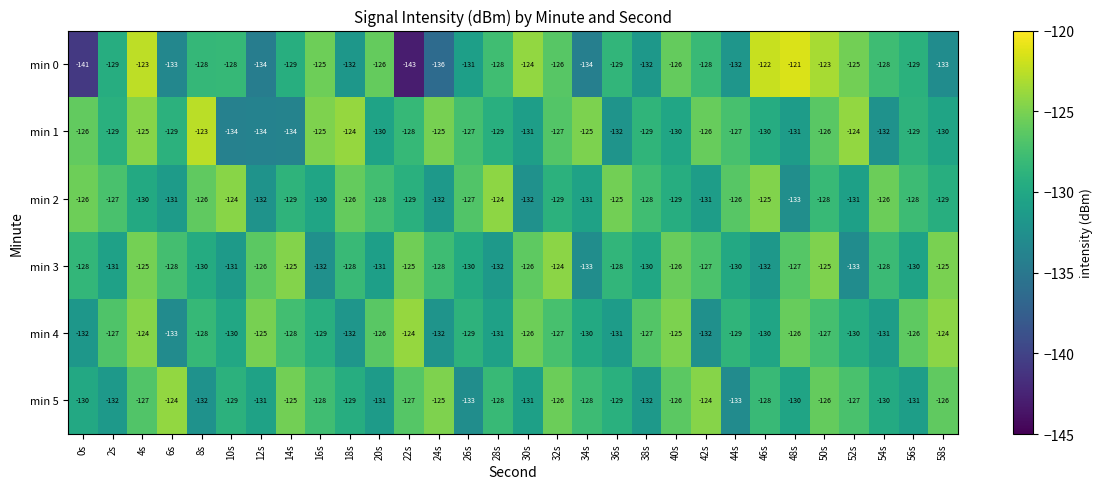

What is the total value across all series at 6s?

-778